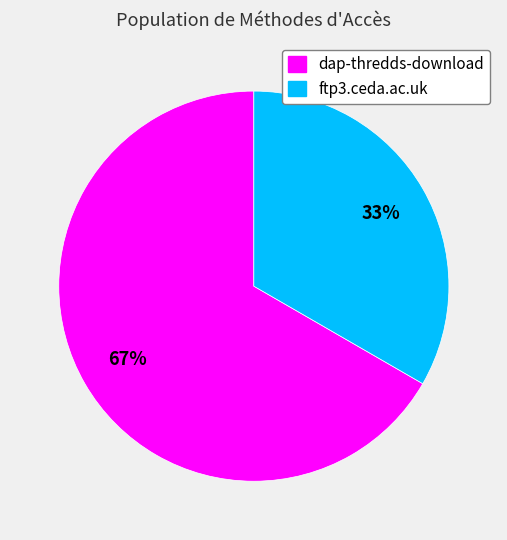

True or false: ftp3.ceda.ac.uk accounts for 33% of the total.

True